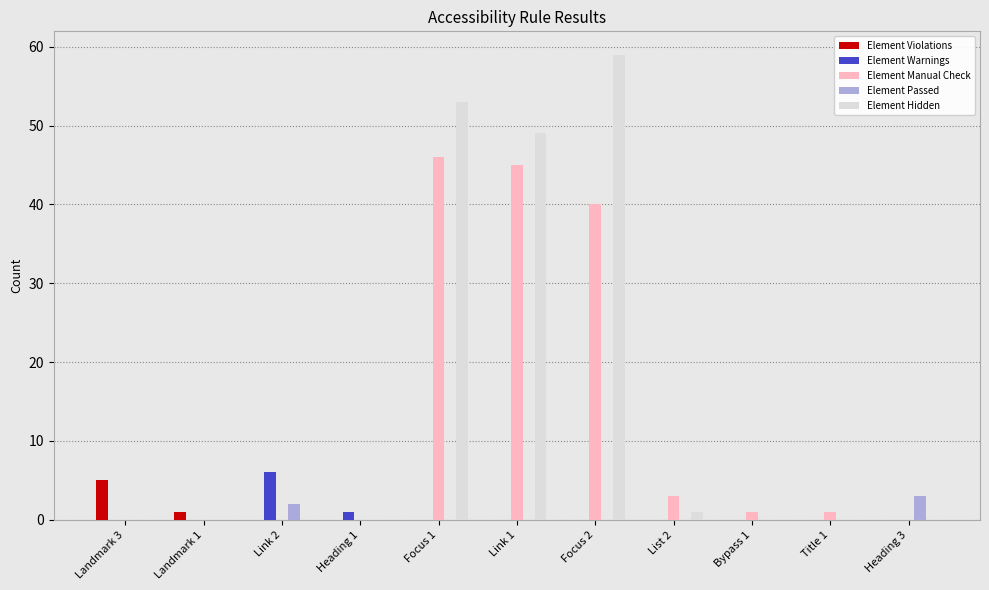

Which series has the largest total across all categories?

Element Hidden